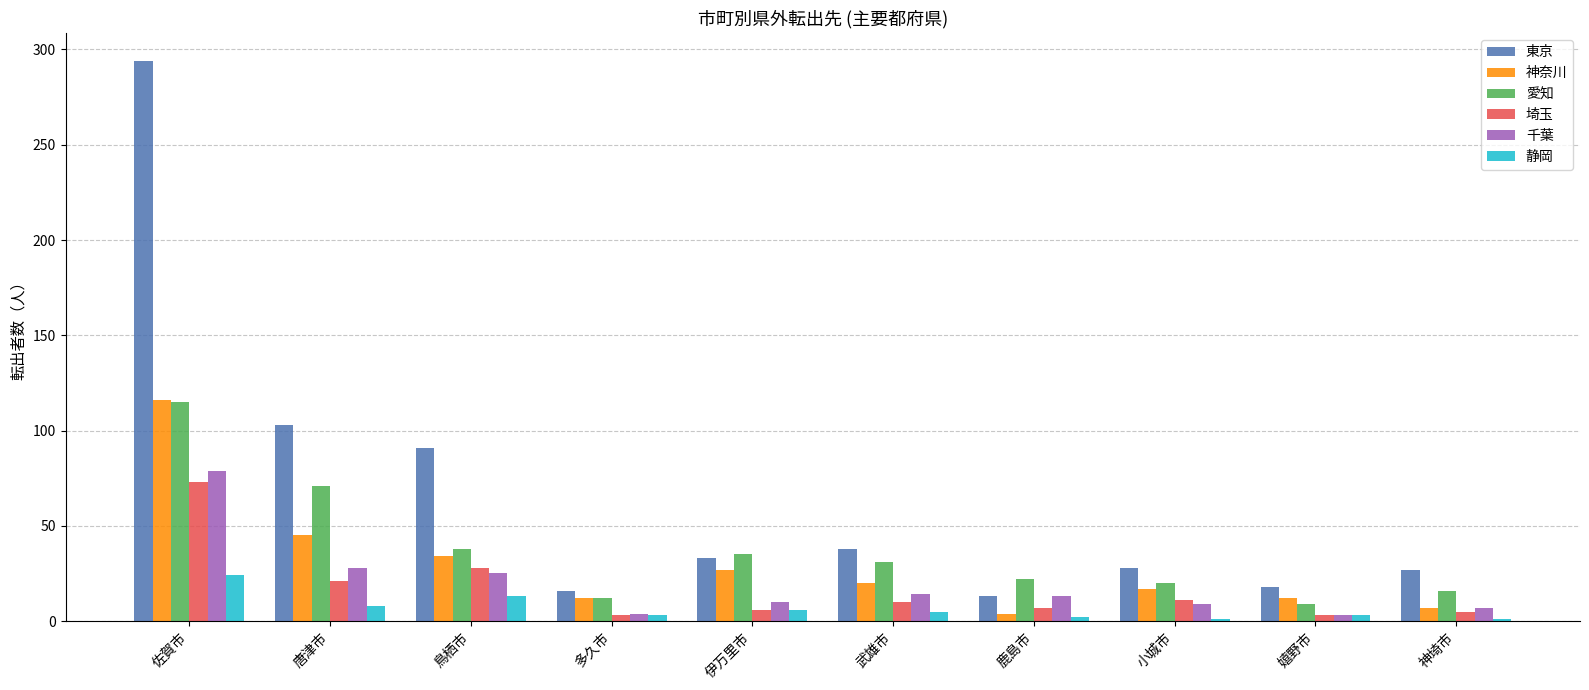

Between 鳥栖市 and 嬉野市, which series saw the biggest shift?

東京